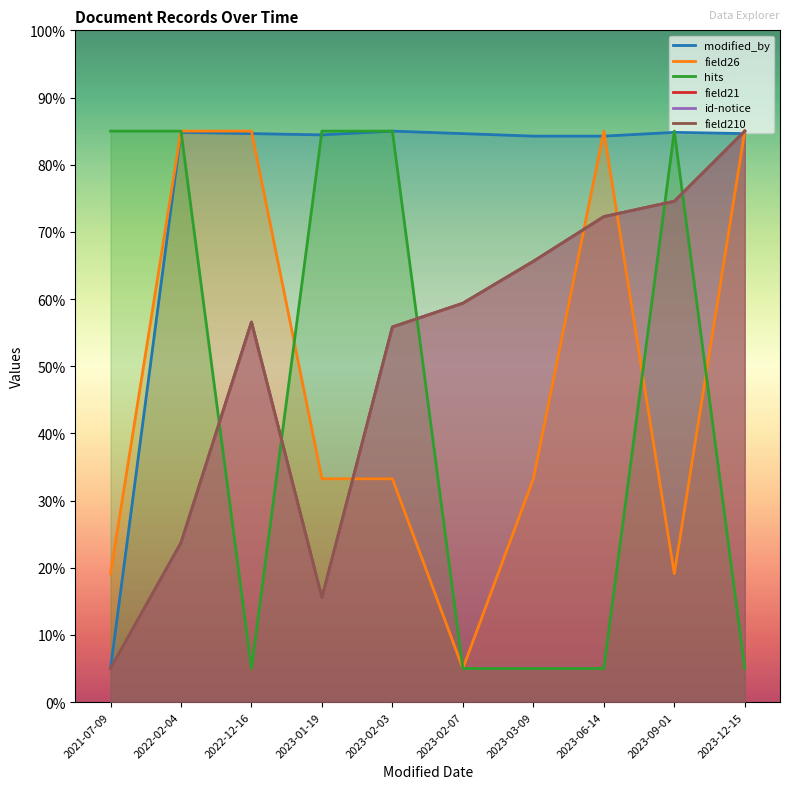

What is the smallest value displayed?

5.0